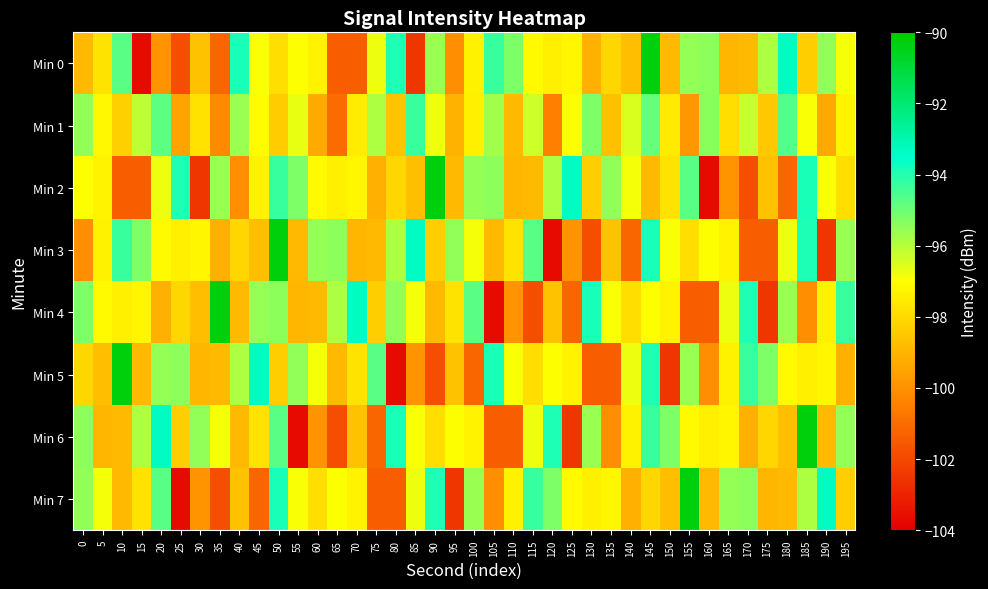

Which series has the largest range (max minus min)?

Min 0